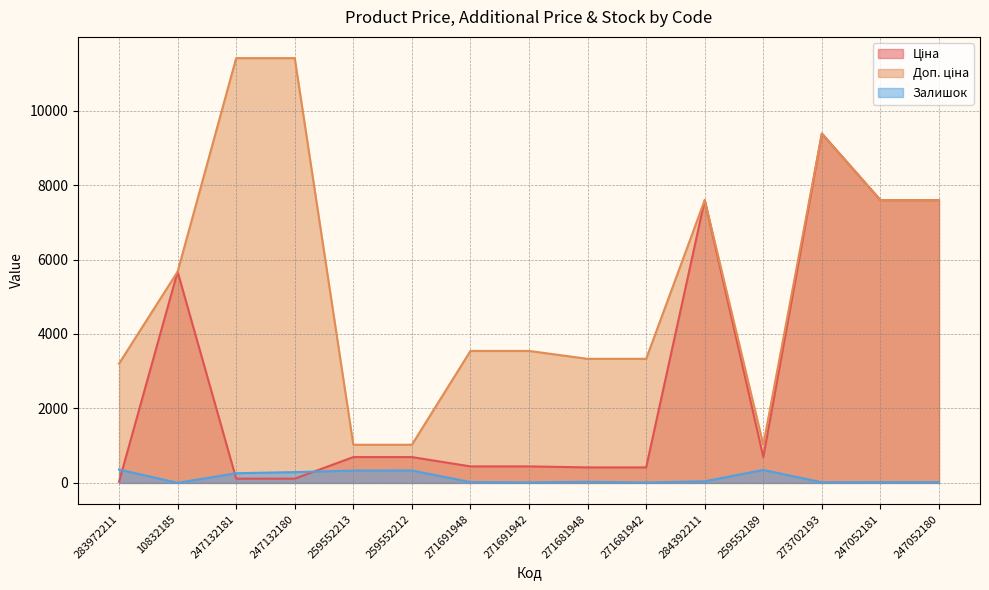

What is the maximum value shown in the chart?

11410.0